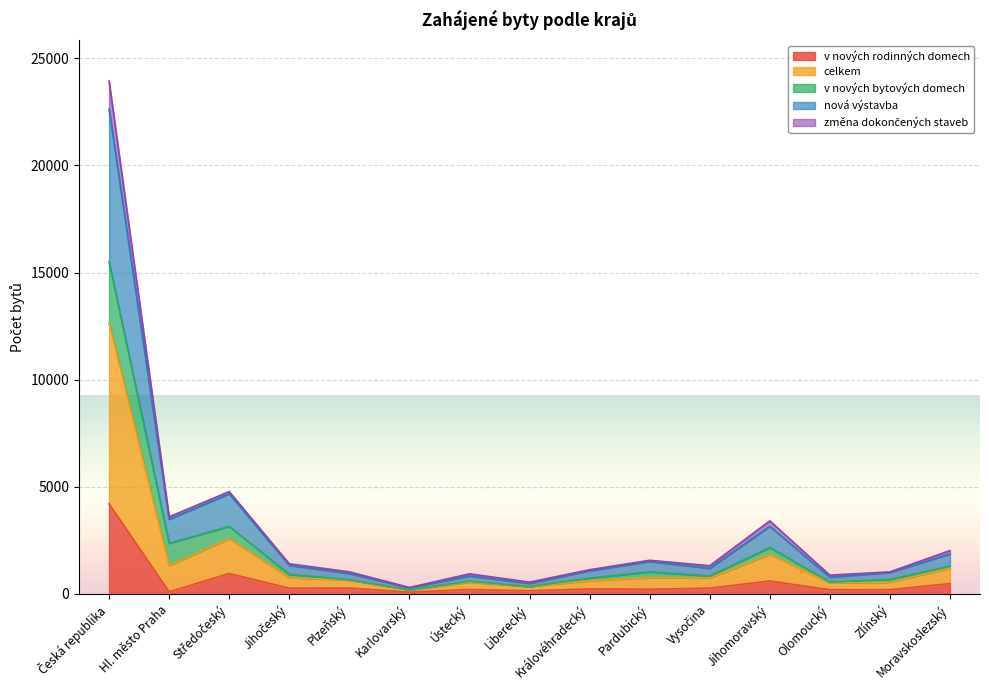

What is the label of the 5th point from the right?

Vysočina